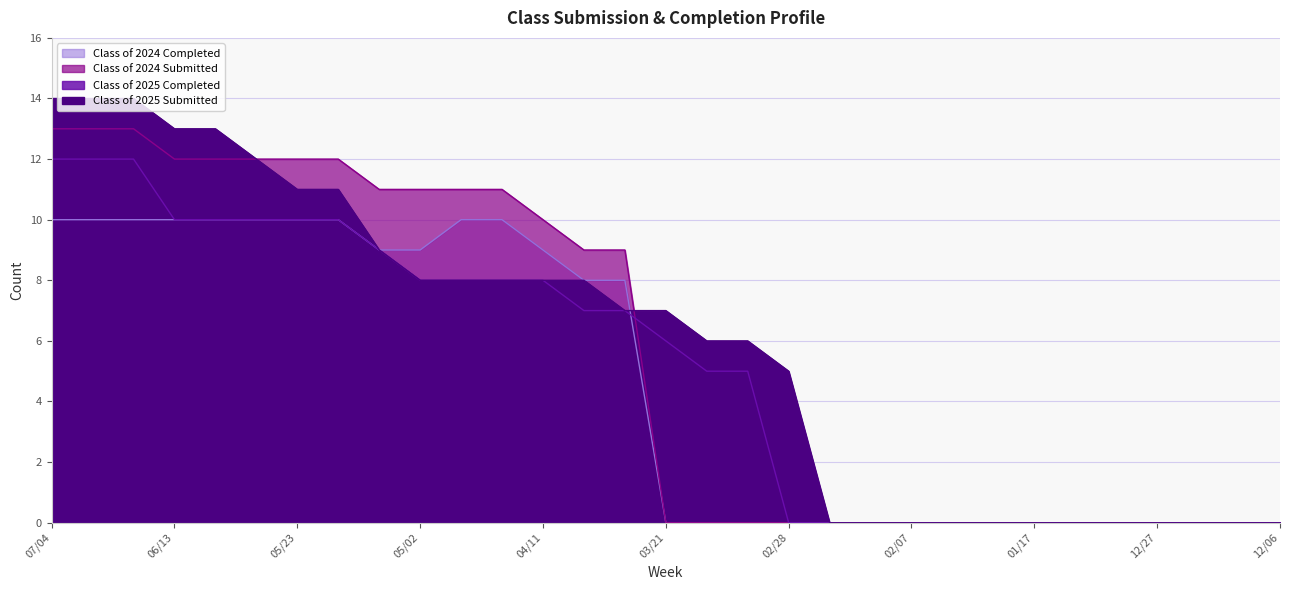

How many positive values does the Class of 2025 Submitted series have?

19